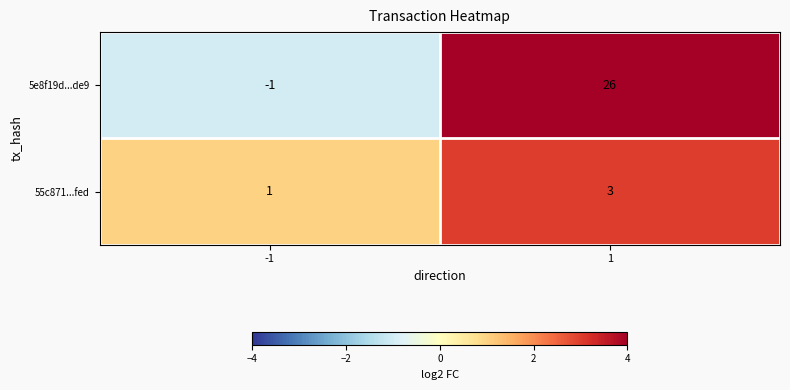

The 5e8f19d...de9 series shows -1 at -1. True or false?

True